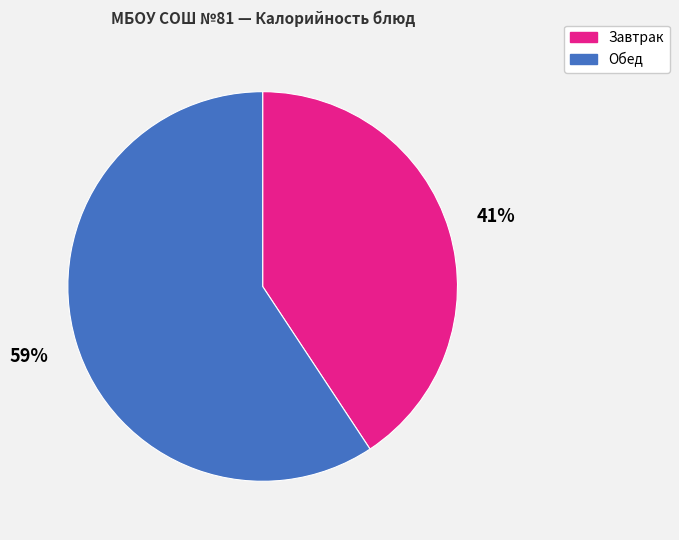

Is there a majority slice in this chart?

Yes